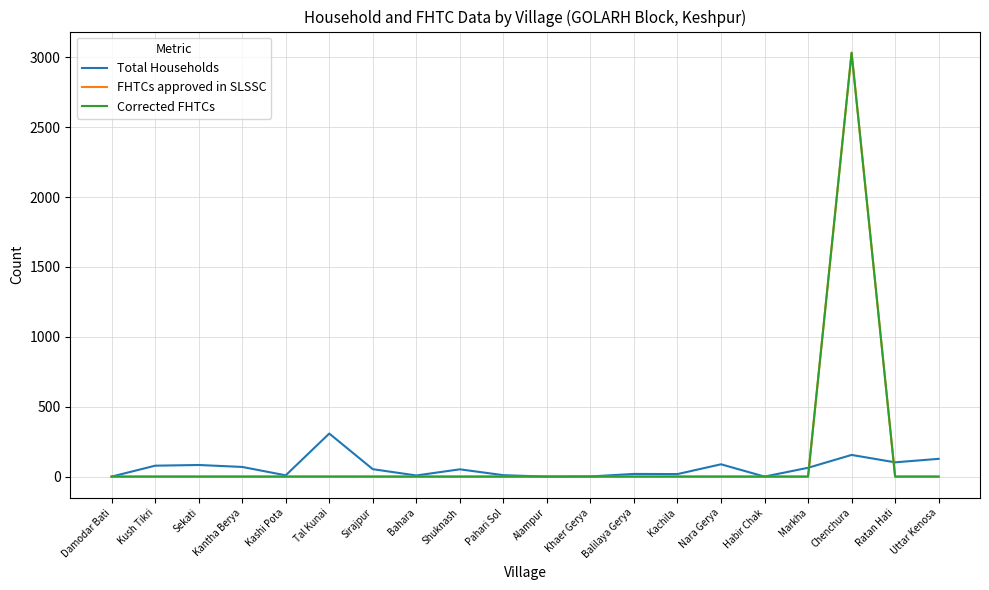

What is the label of the 11th point from the right?

Pahari Sol